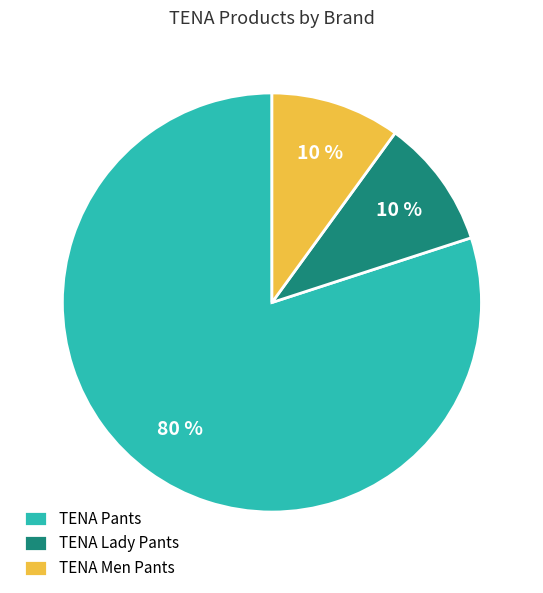

Count the number of slices in the pie.

3